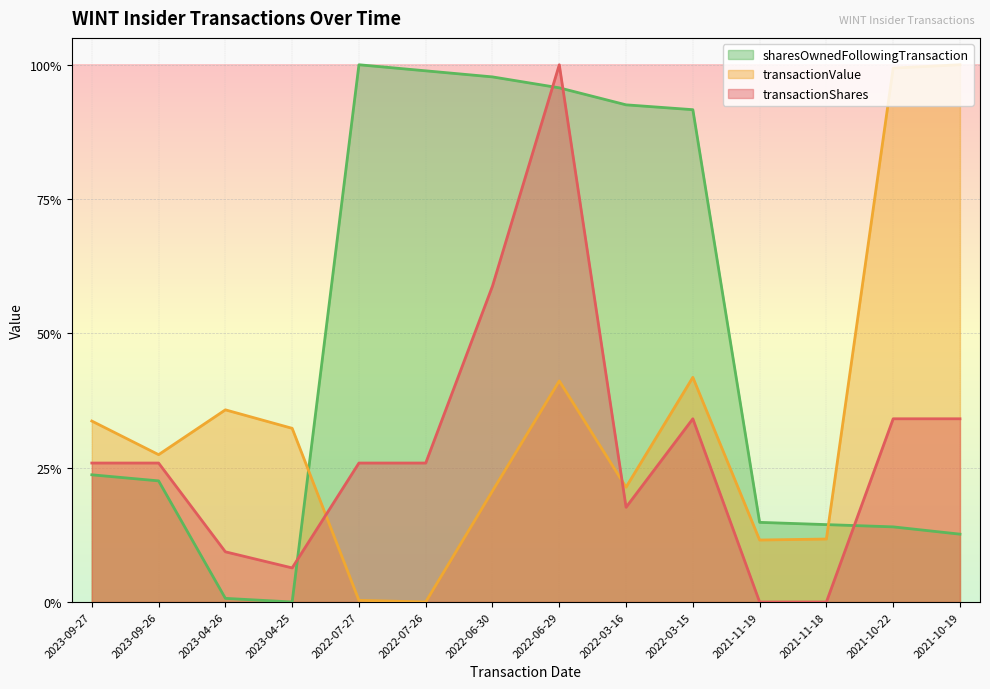

The transactionShares series shows 0.5 at 2021-10-19. True or false?

False